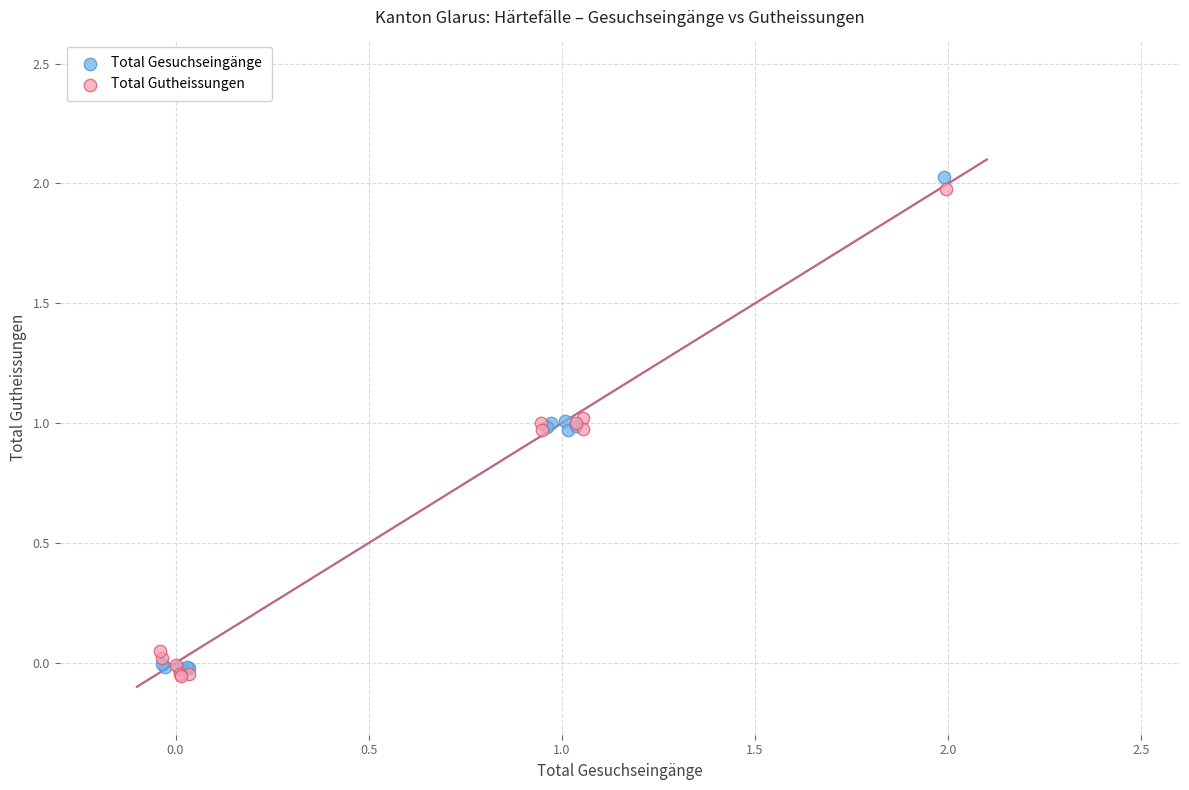

What are all the series names shown in the legend?

Total Gesuchseingänge, Total Gutheissungen